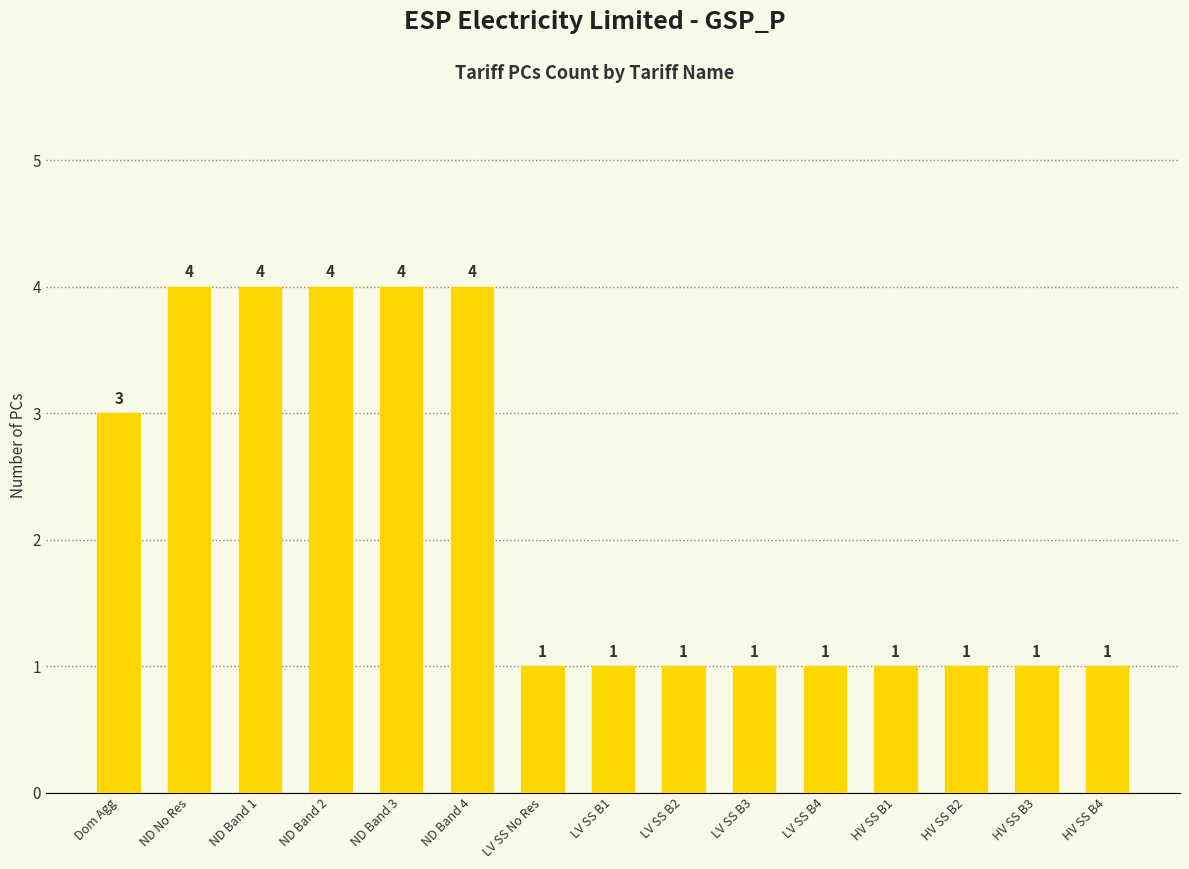

What is the greatest value displayed?

4